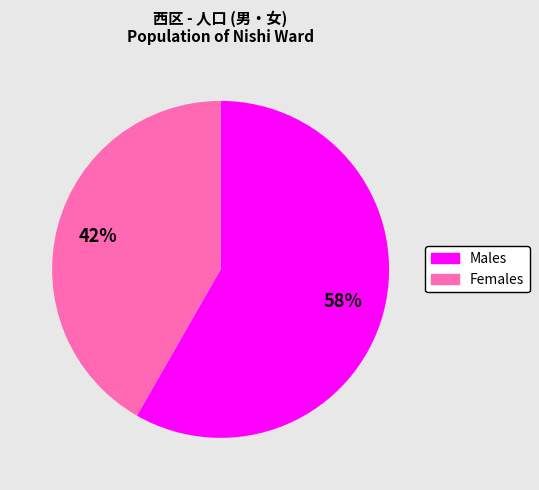

How many segments does this pie chart have?

2